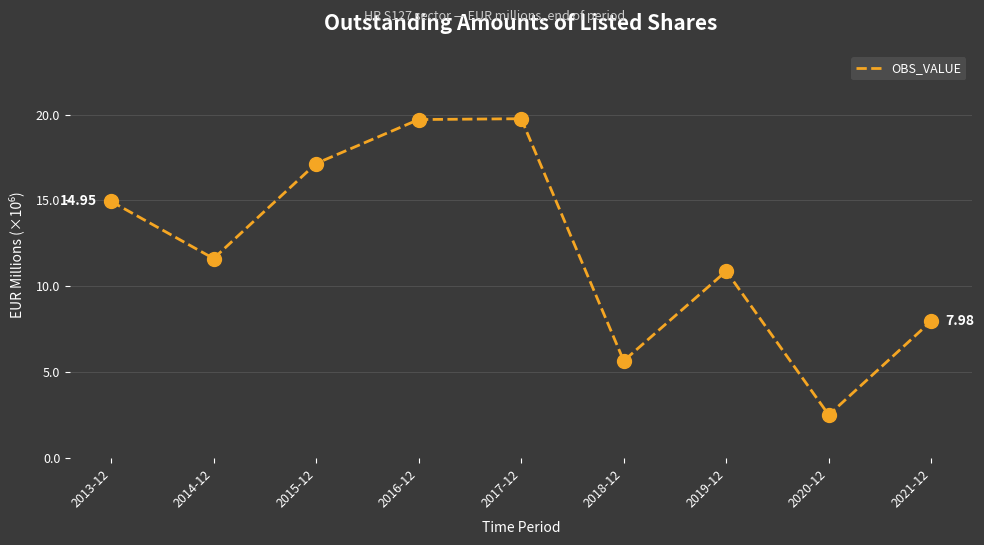

Which has a higher value, 2014-12 or 2020-12?

2014-12